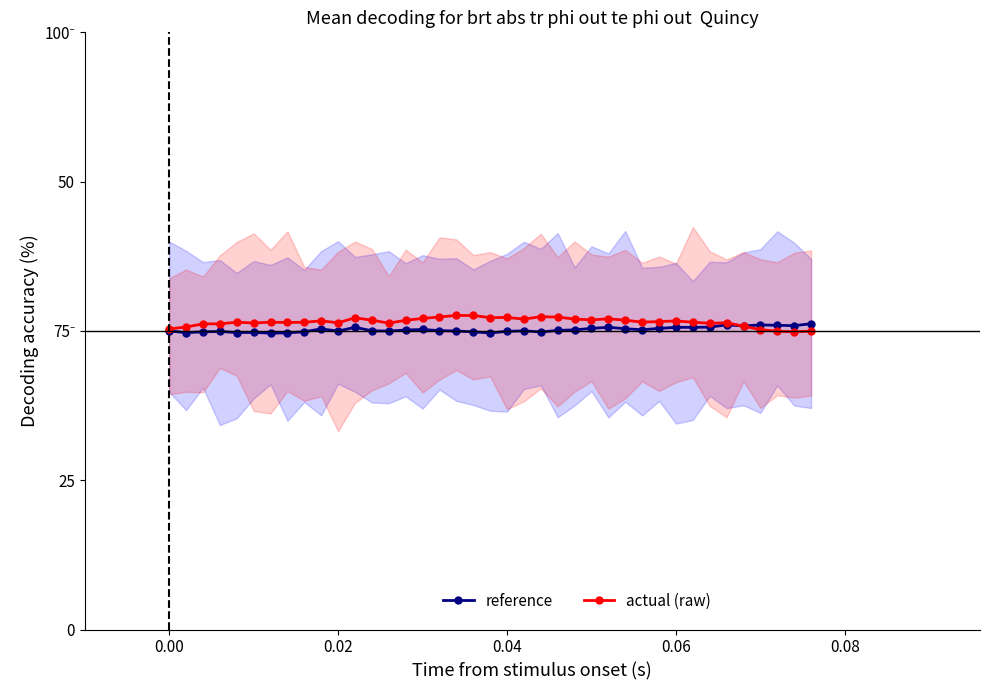

Is this an area chart (filled region under the line)?

No